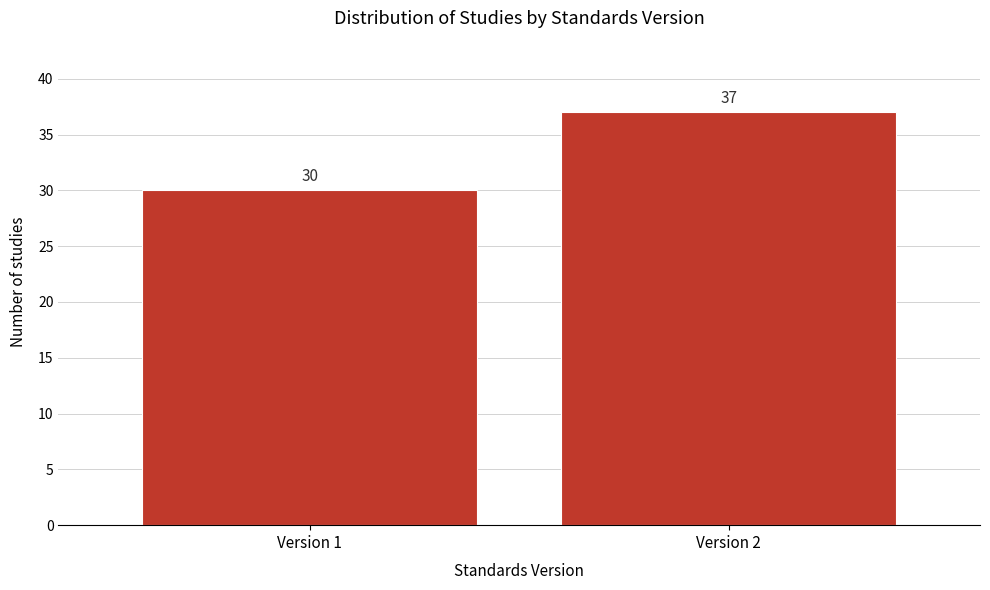

Reading left to right, extract all data points from this chart.

Version 1=30	Version 2=37